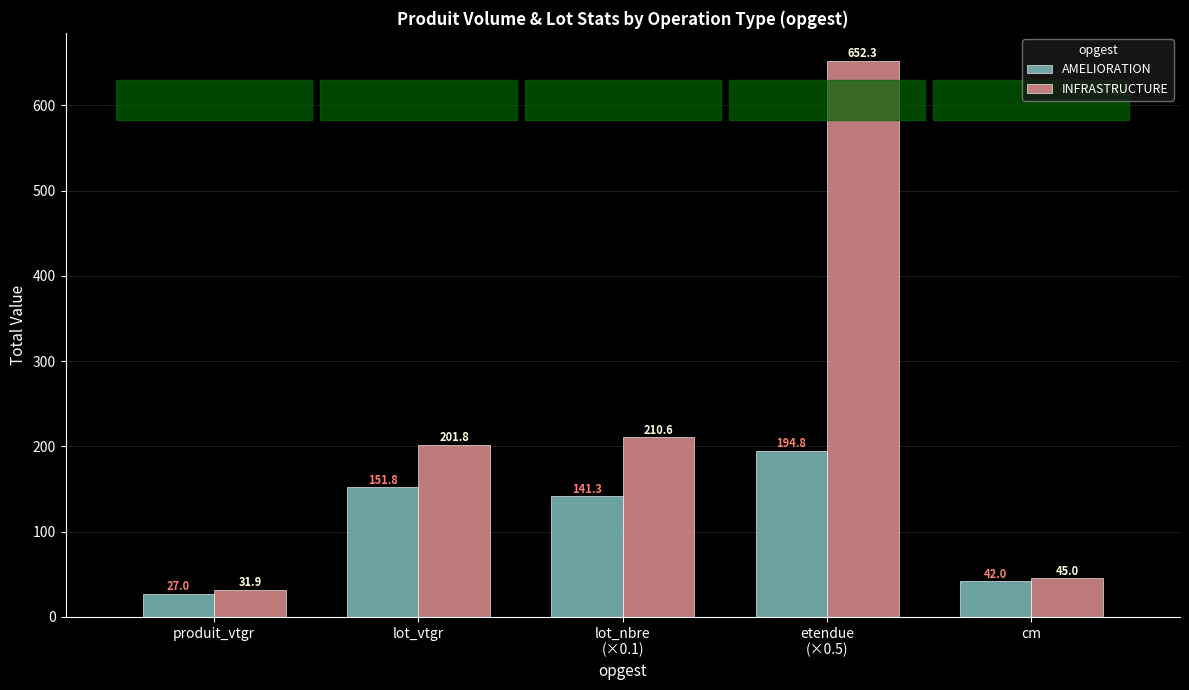

What are all the series names shown in the legend?

AMELIORATION, INFRASTRUCTURE